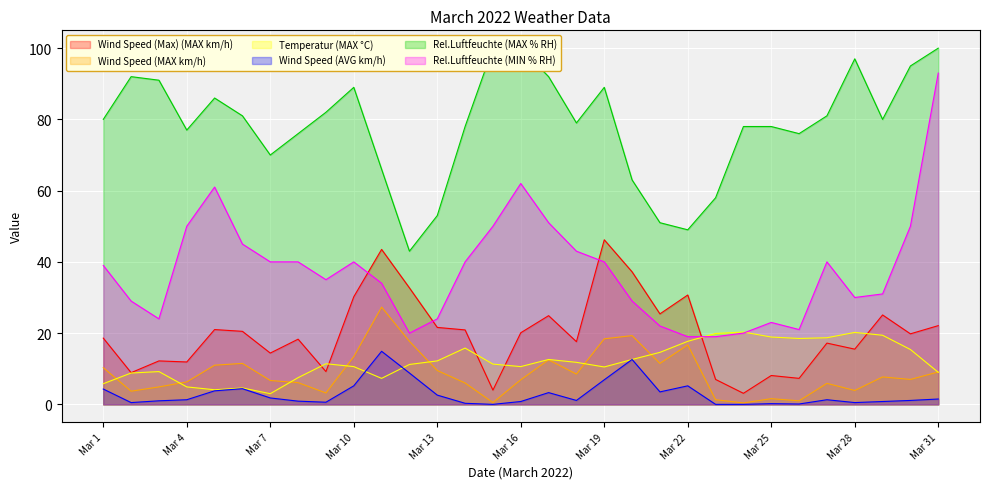

Which label corresponds to the smallest value in the chart?

Mar 15